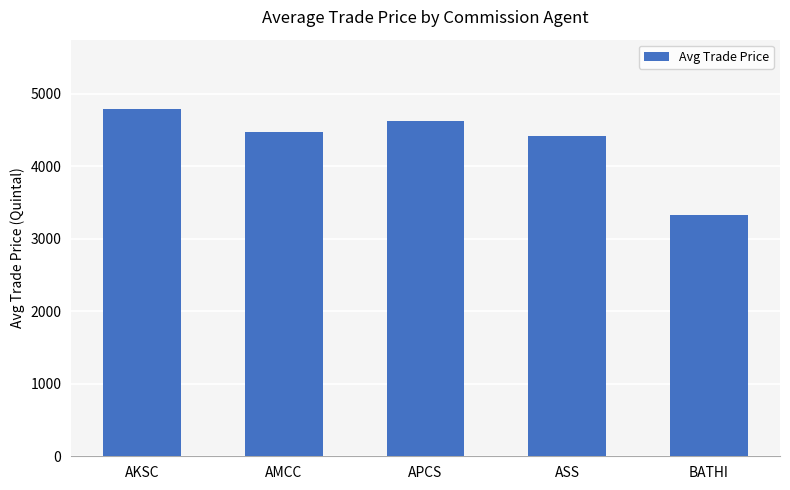

The value at AMCC is 7959.8. True or false?

False